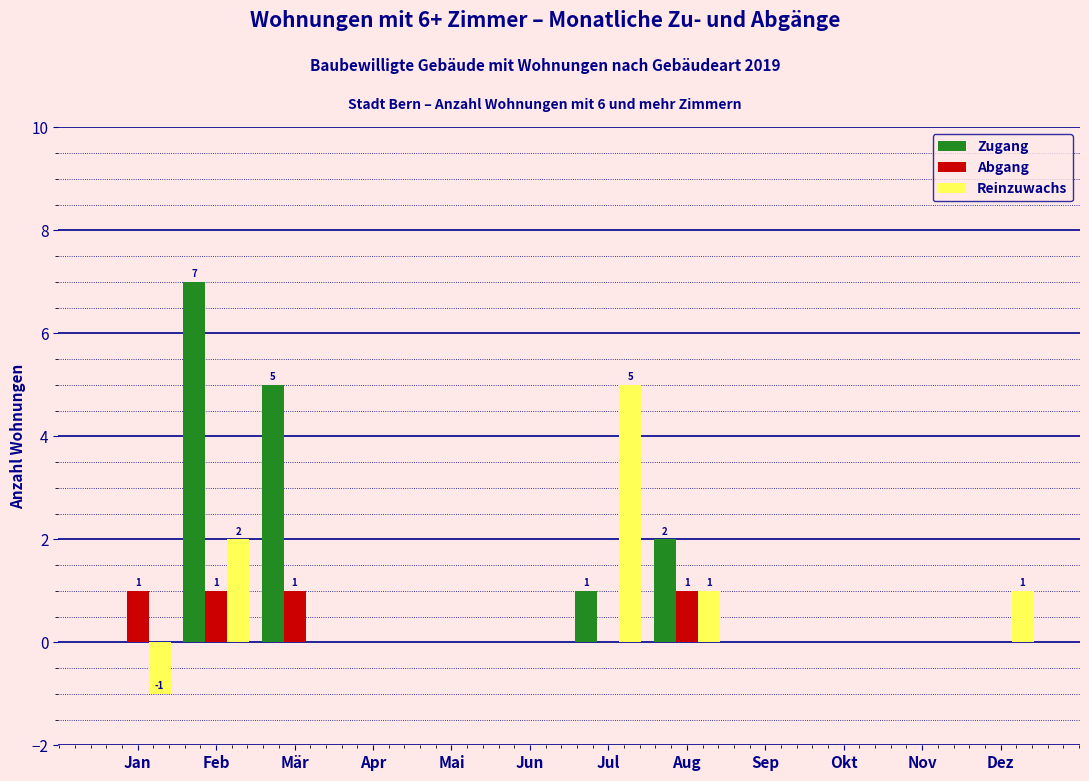

At which label does Zugang reach its peak?

Feb